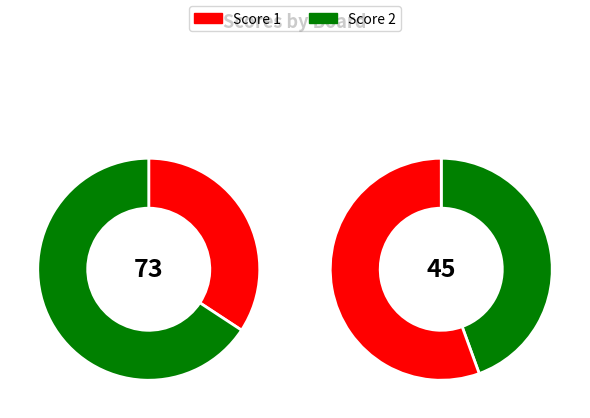

Between Board 2 and Board 3, which is larger?

Board 3